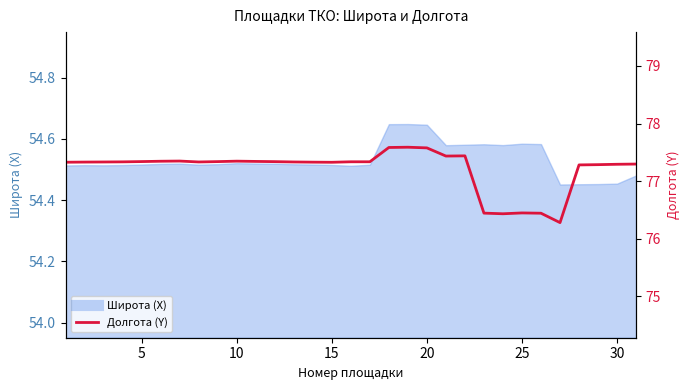

How many data points are above 77?

26